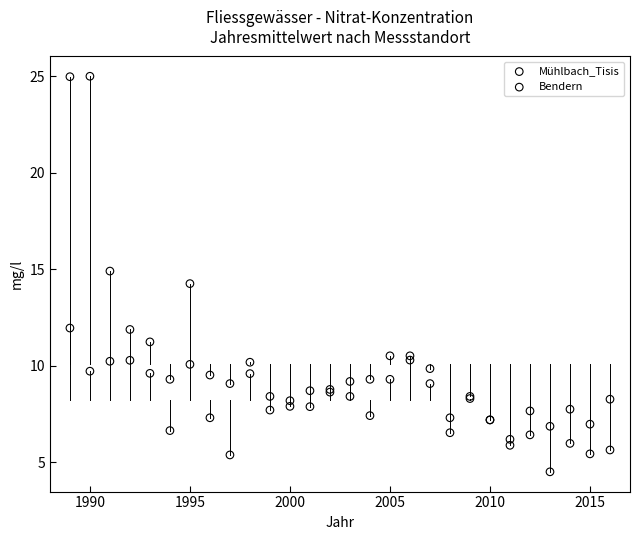

Which series has the widest spread of Y values?

Mühlbach_Tisis